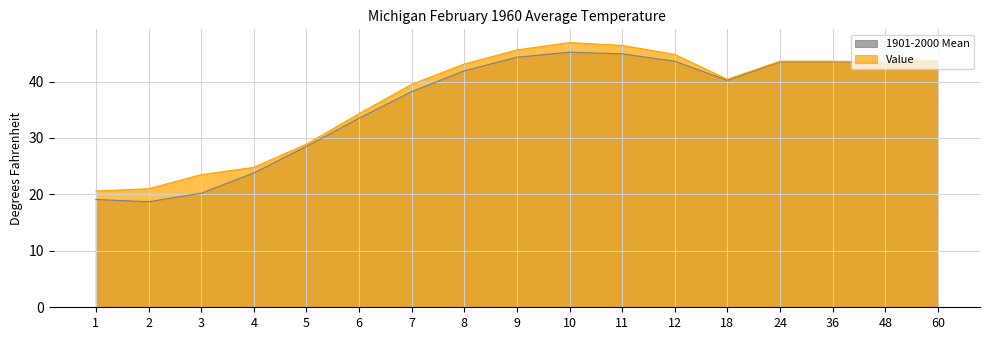

What is the average value of the 1901-2000 Mean series?

36.2